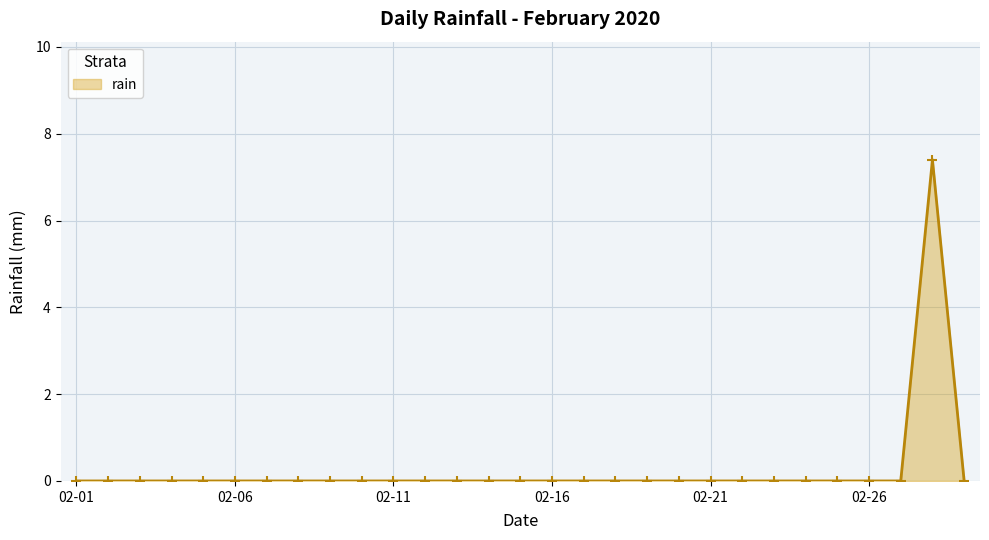

What is the maximum value shown in the chart?

7.4